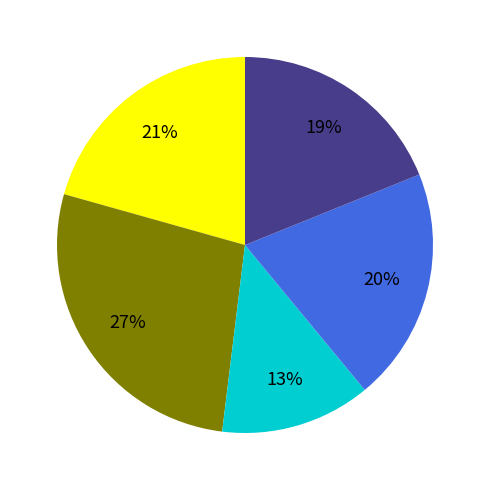

To the nearest percent, what is the average slice percentage?

20%